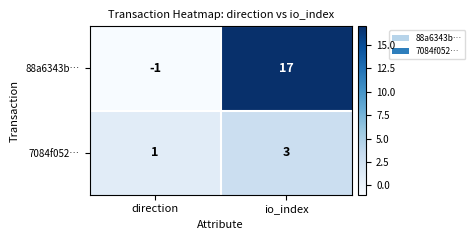

Rank the series by their average value, from lowest to highest.

7084f052…, 88a6343b…